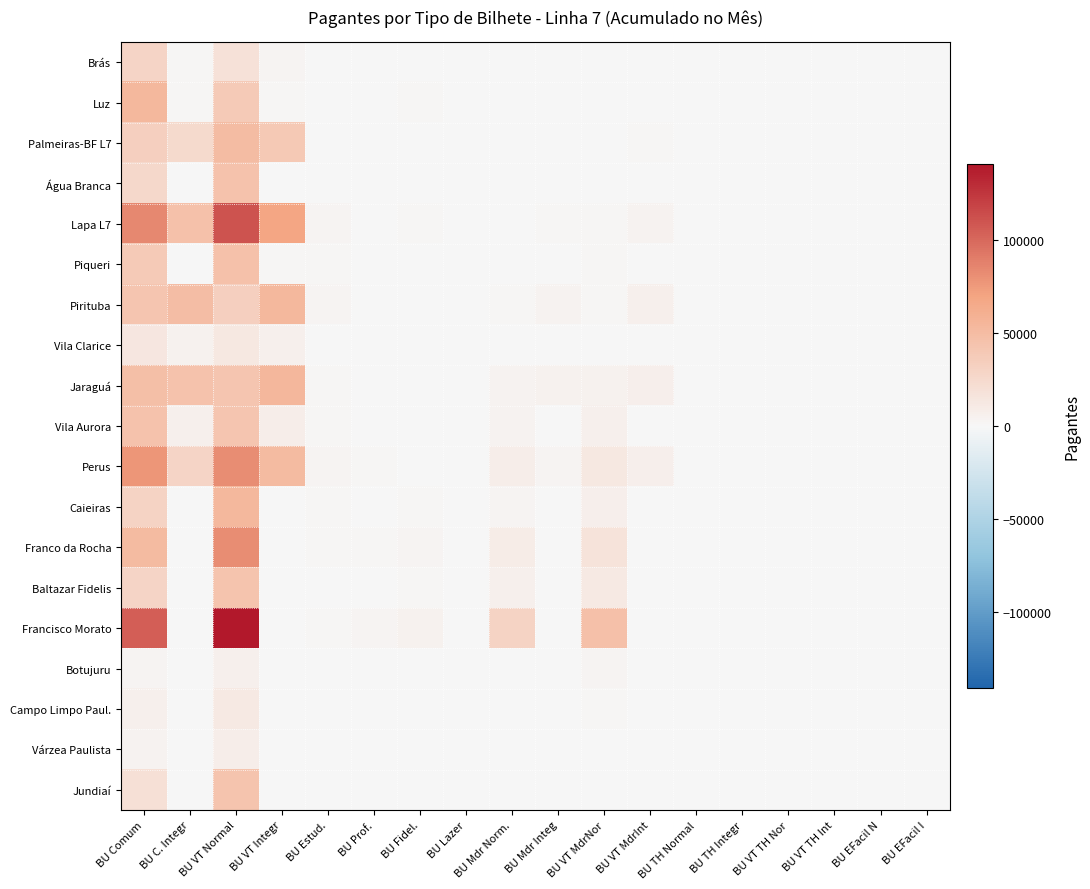

At how many categories does at least one series exceed 55102?

3